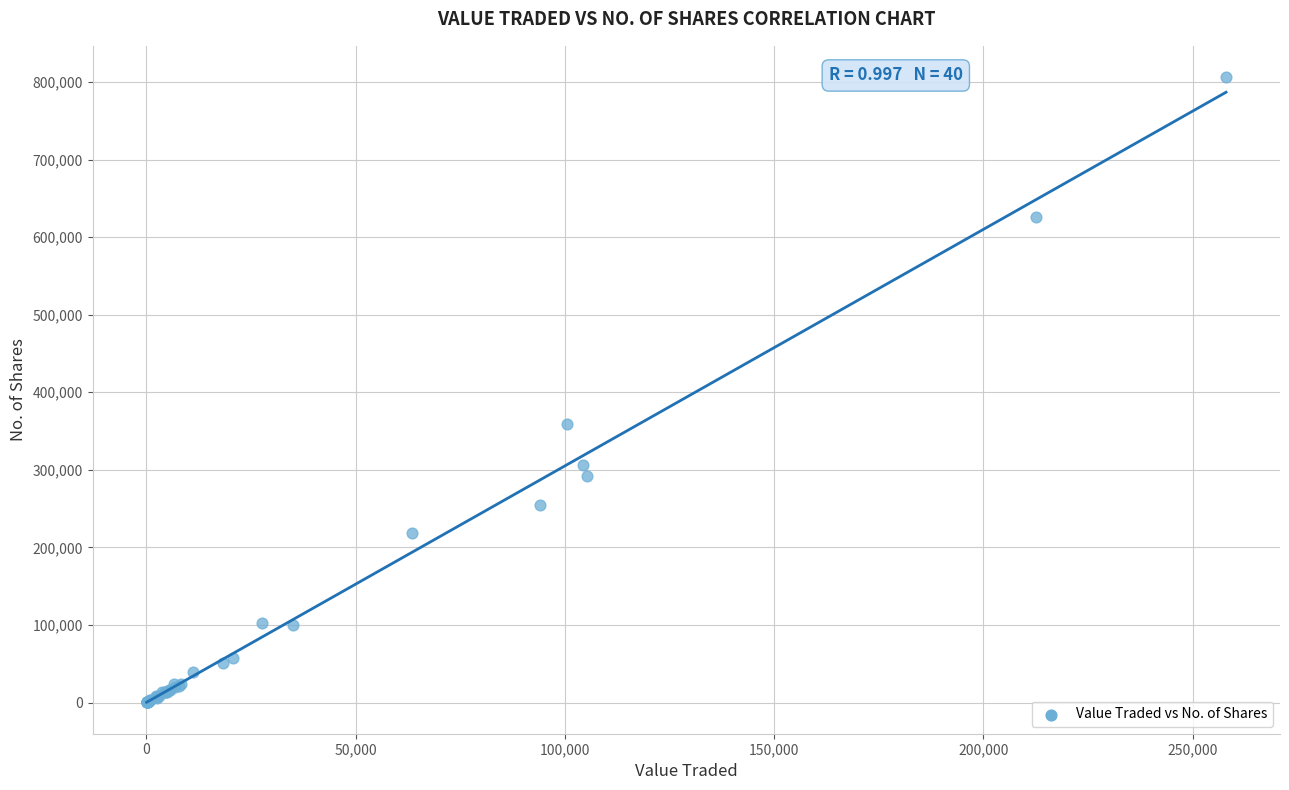

What Y value in the scatter plot is closest to 403183?

359062